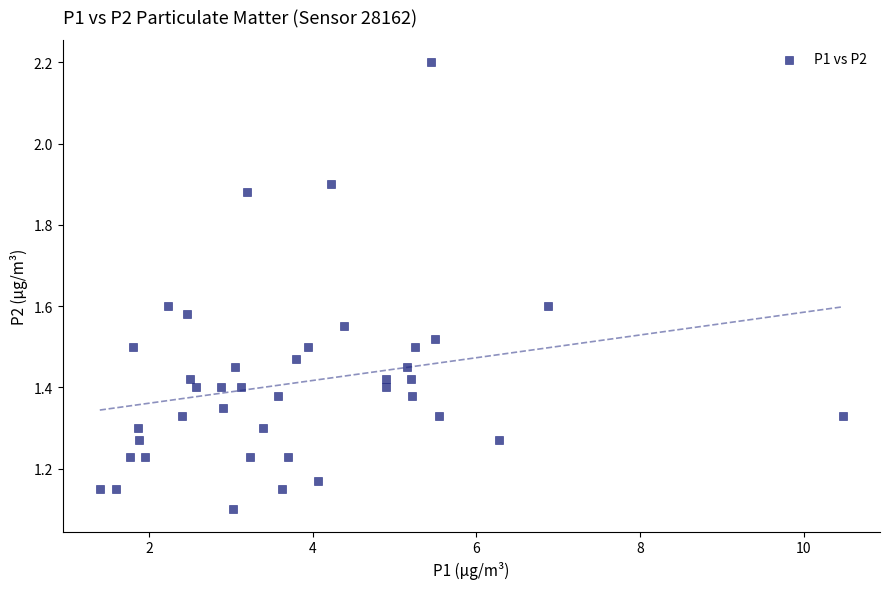

What is the range of X values (max minus min)?

9.1